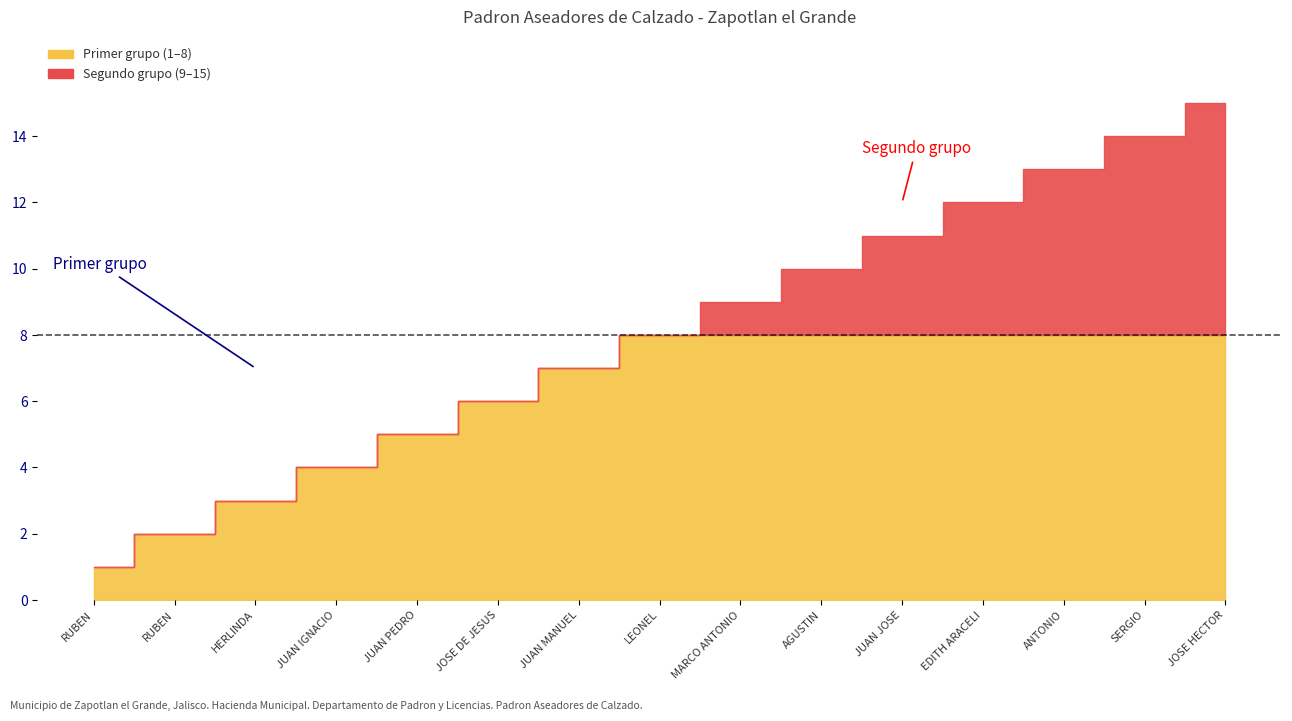

The No. Control series shows 11 at JUAN JOSE. True or false?

True